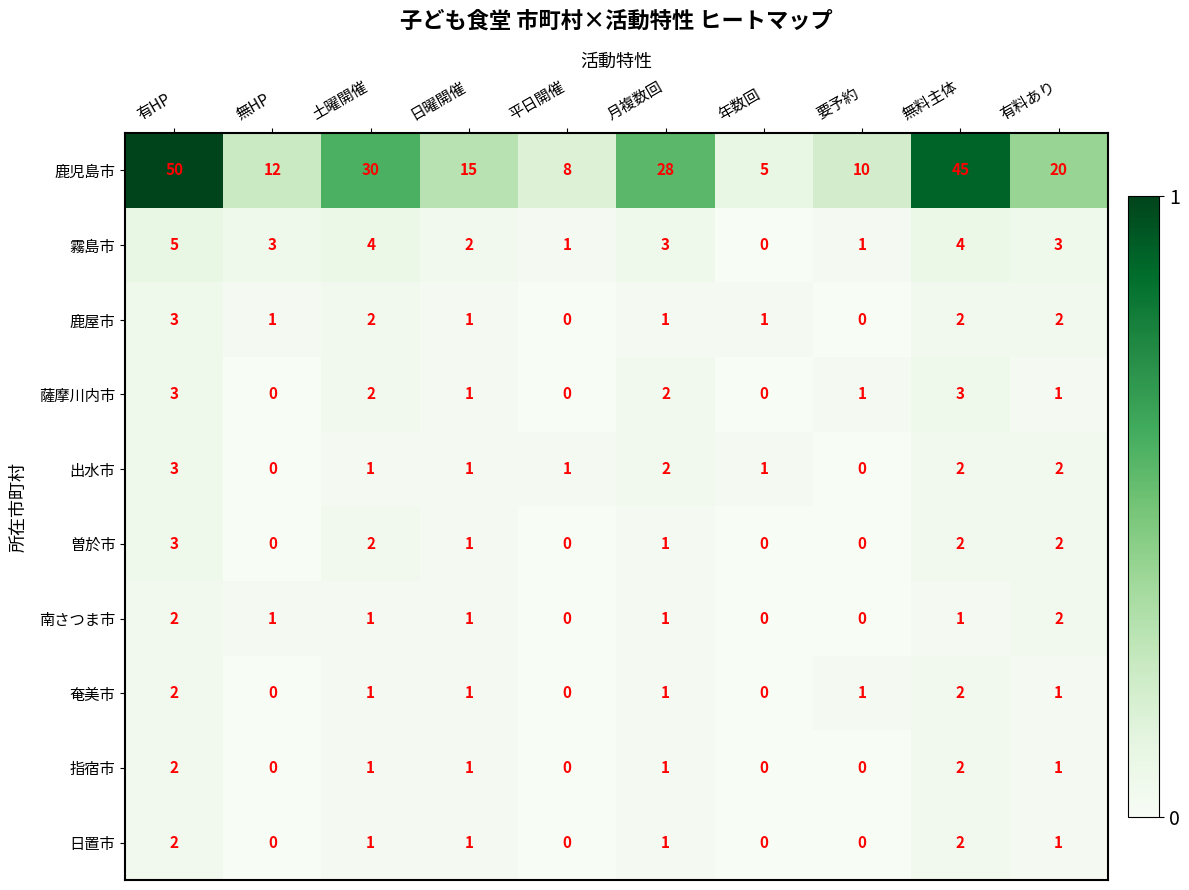

Is it true that 南さつま市 equals 0 at 平日開催?

True